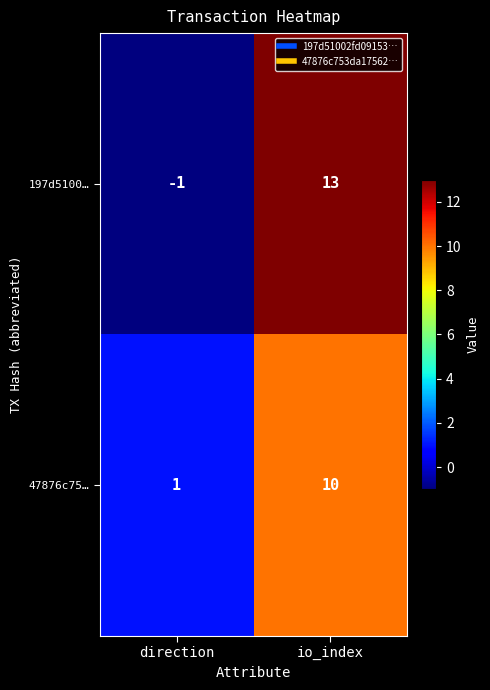

What is the difference between the maximum and minimum values in the 197d5100… series?

14